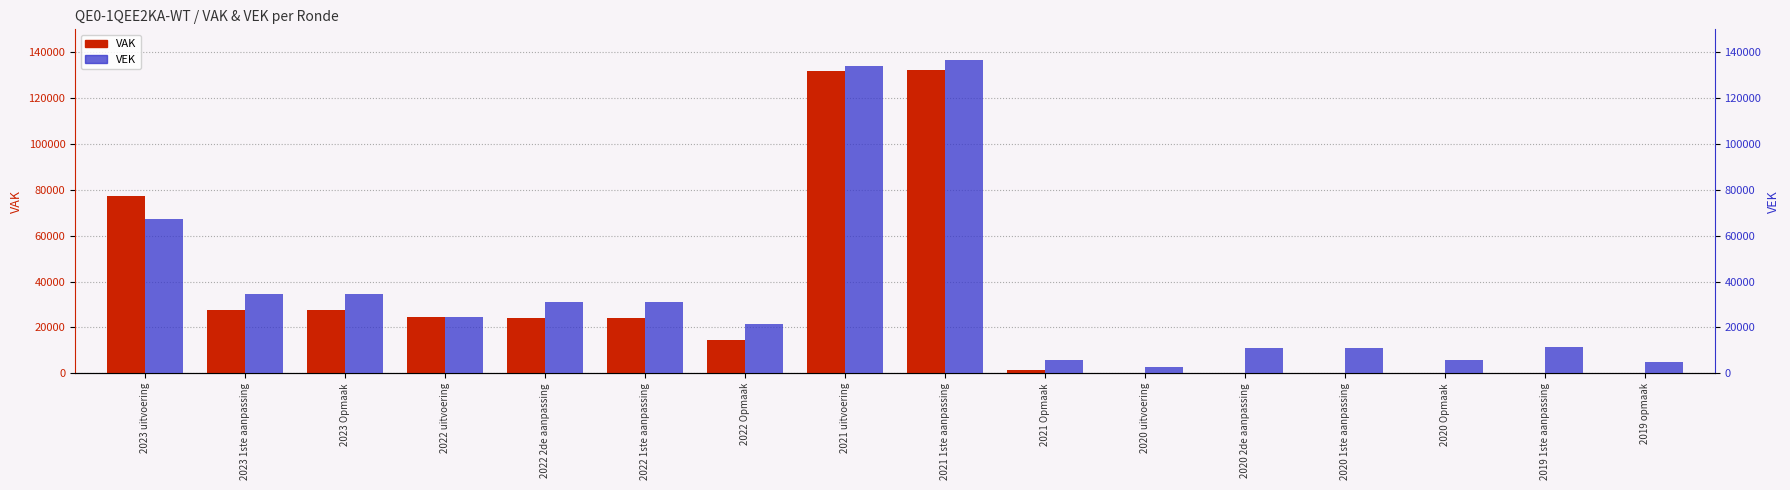

Are the bars horizontal?

No